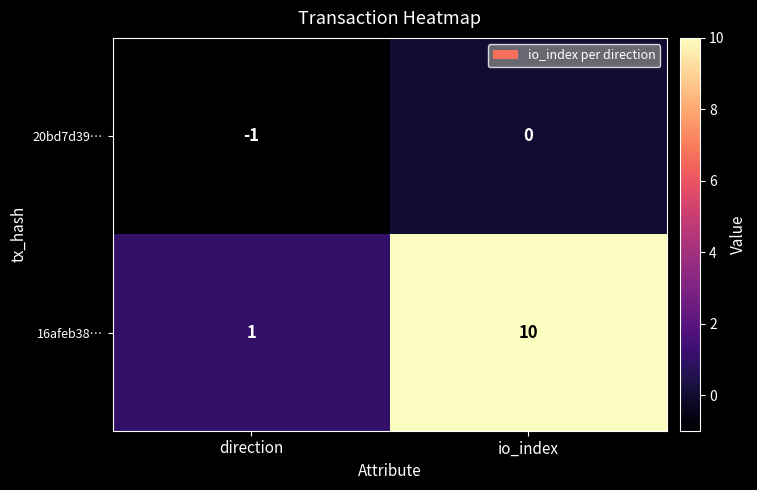

Reading left to right, transcribe all the data shown in this chart.

20bd7d39…: -1	0
16afeb38…: 1	10